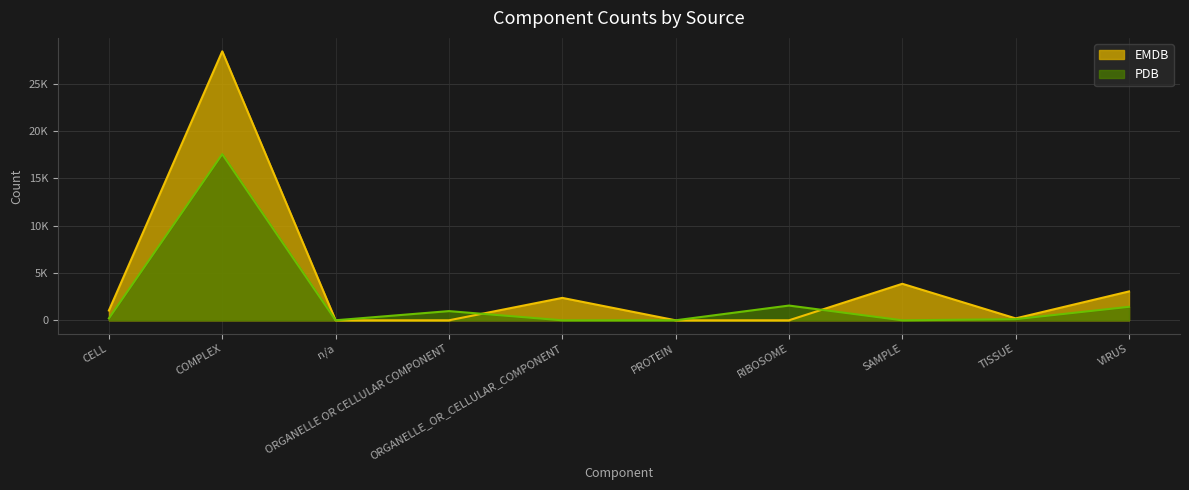

What is the difference between the maximum and minimum values in the EMDB series?

28403